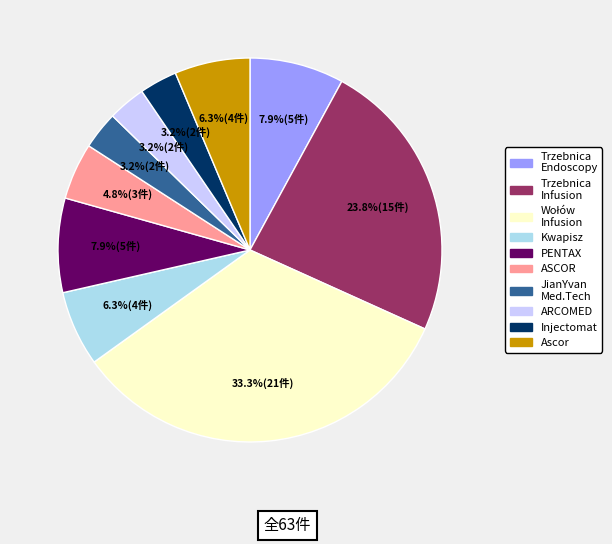

How much of the chart is everything except PENTAX?

92.1%